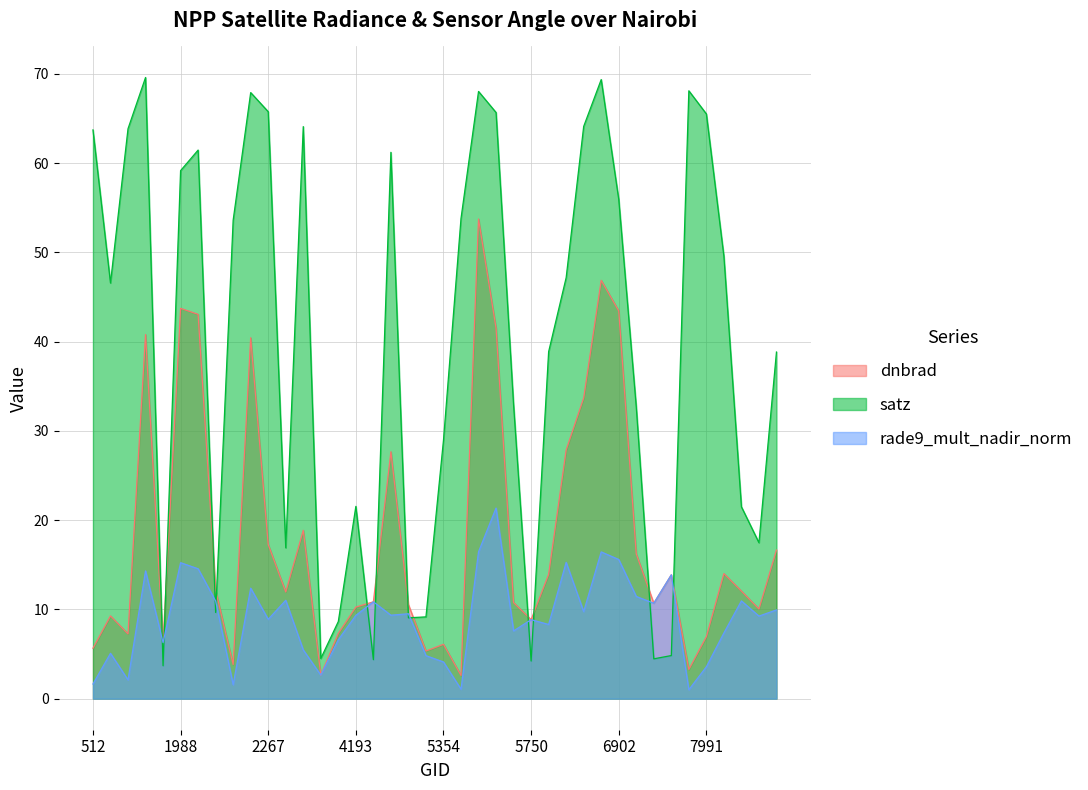

Between 3185 and 3050, which is larger?

3050